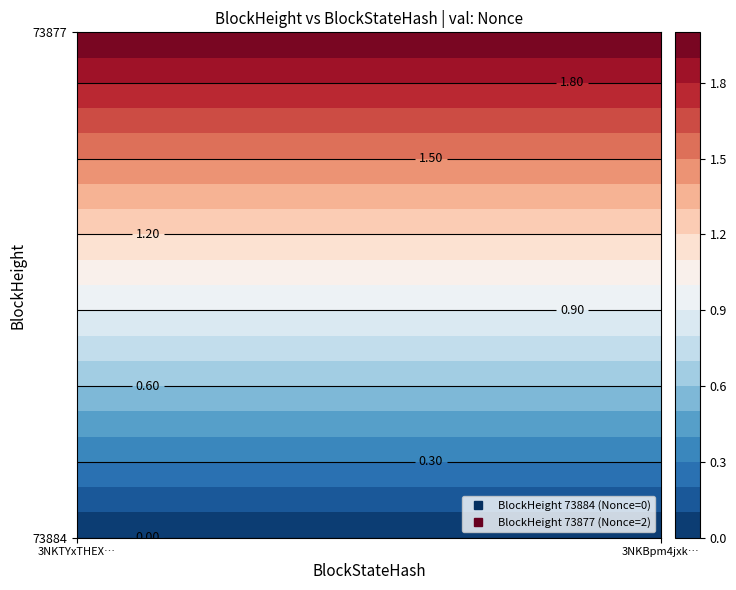

Which series has the largest range (max minus min)?

73884